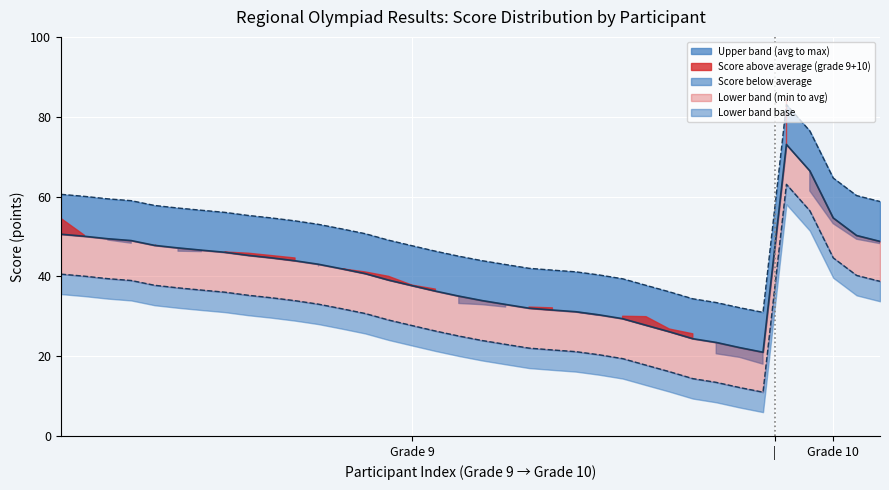

Count the number of data series in this chart.

5